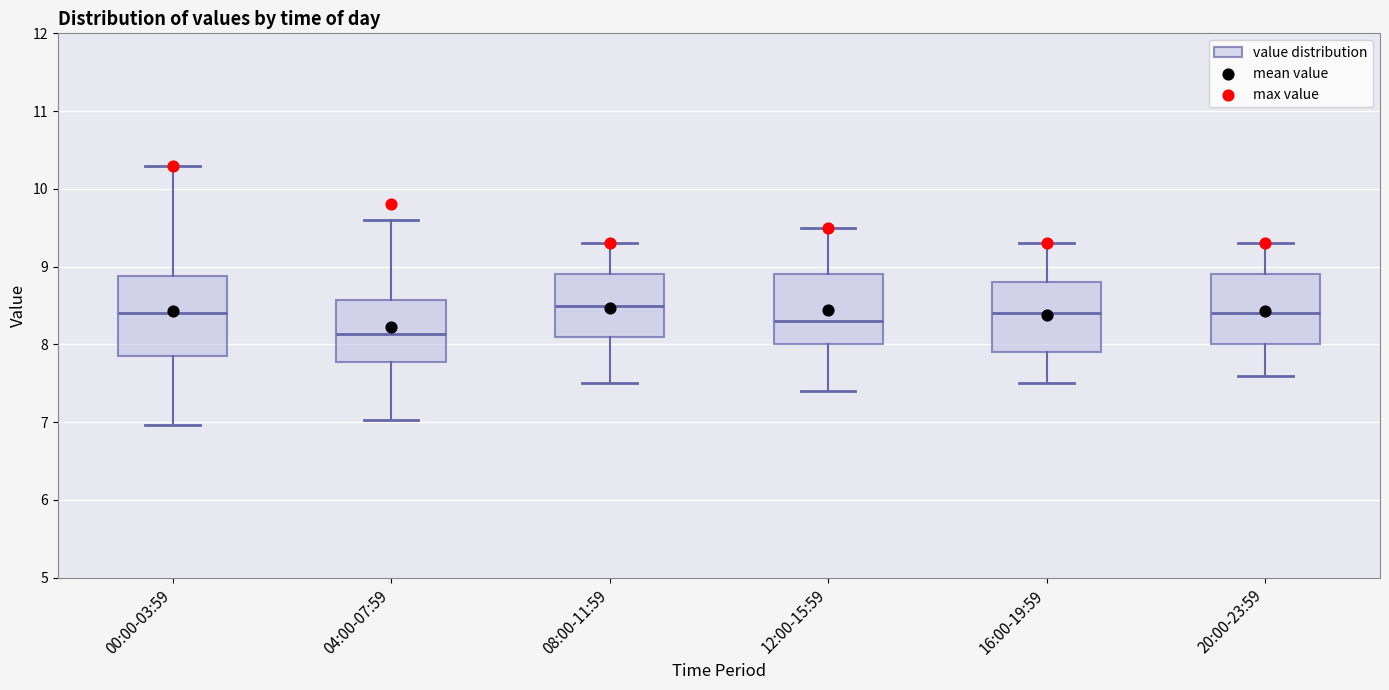

Reading left to right, read every box against the y-axis: the position of its median line, the range the box covers, and the ends of its whiskers. The values are not printed on the chart, so give them approximately, as read against the axis.

00:00-03:59: median 8.4, box 7.9 to 8.9, whiskers 7.0 to 10.3
04:00-07:59: median 8.1, box 7.8 to 8.6, whiskers 7.0 to 9.6
08:00-11:59: median 8.5, box 8.1 to 8.9, whiskers 7.5 to 9.3
12:00-15:59: median 8.3, box 8.0 to 8.9, whiskers 7.4 to 9.5
16:00-19:59: median 8.4, box 7.9 to 8.8, whiskers 7.5 to 9.3
20:00-23:59: median 8.4, box 8.0 to 8.9, whiskers 7.6 to 9.3